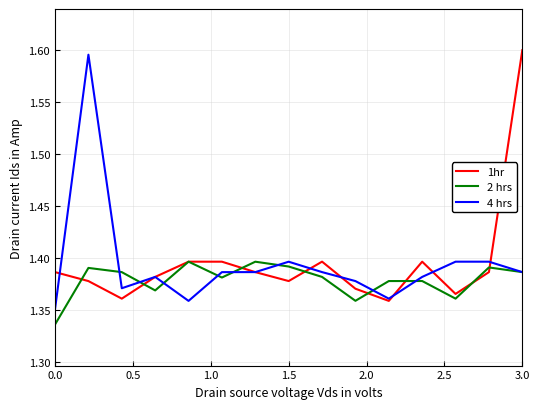

How many lines are shown in the chart?

3